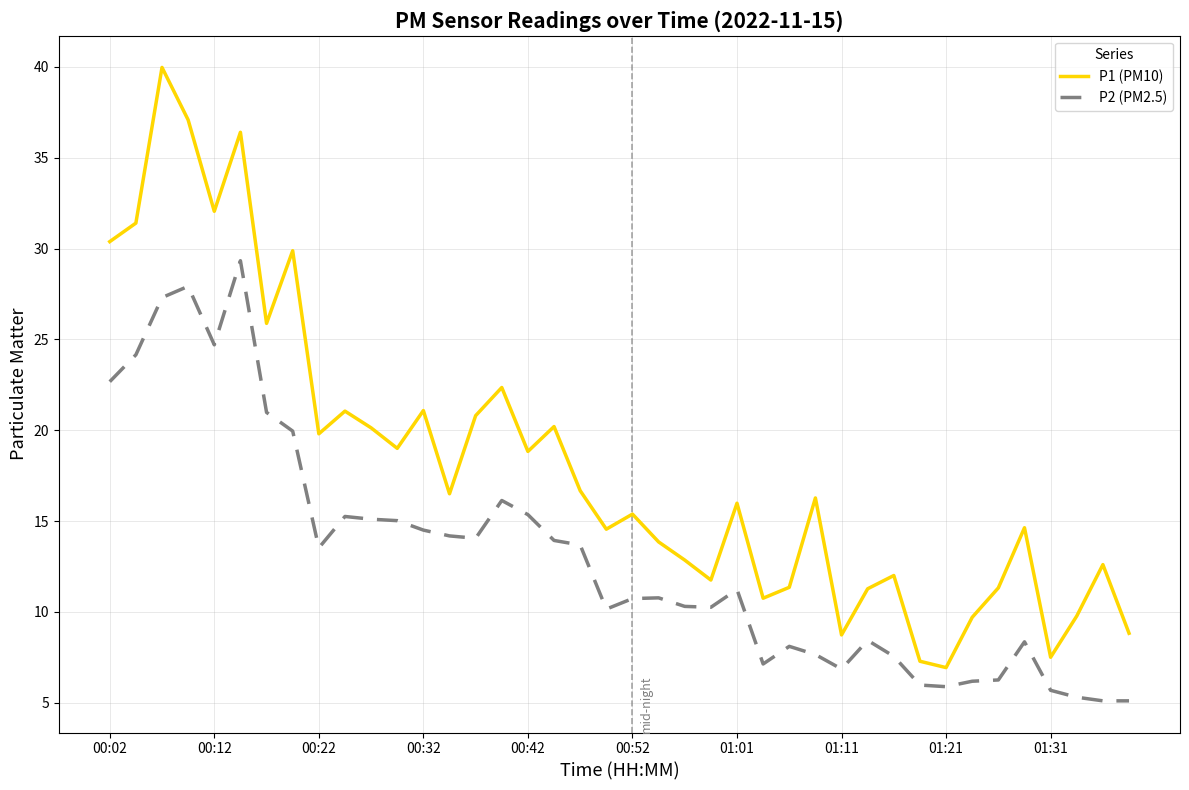

What is the smallest value displayed?

5.1